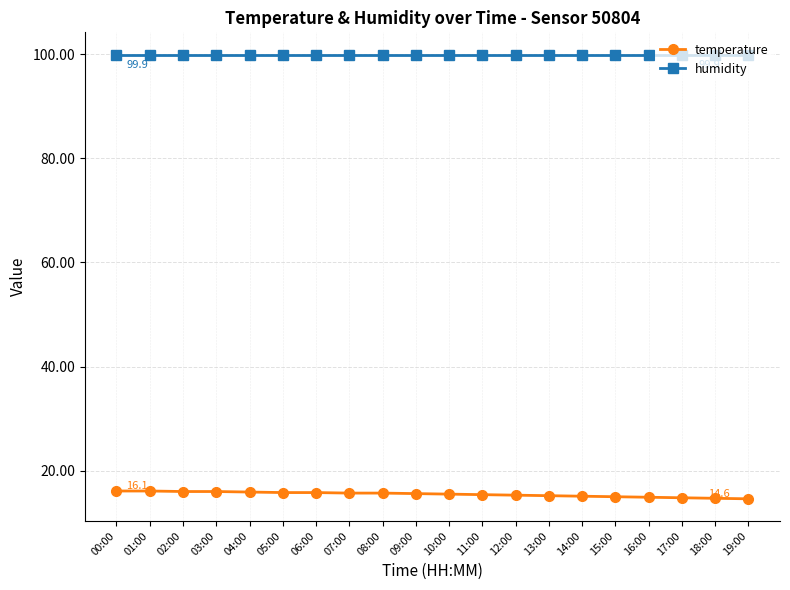

How many lines are shown in the chart?

2